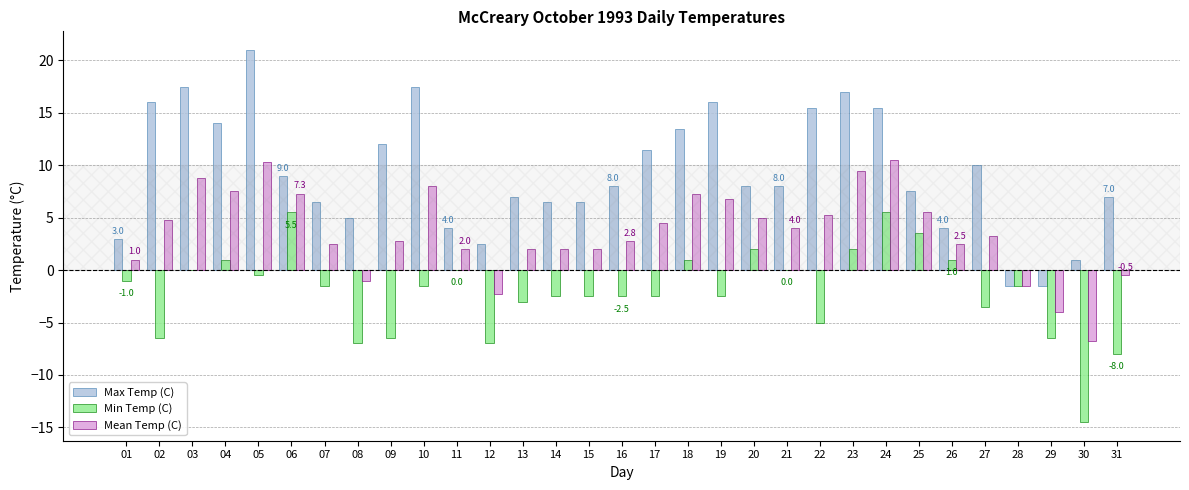

The Mean Temp (C) series shows 10.5 at 24. True or false?

True